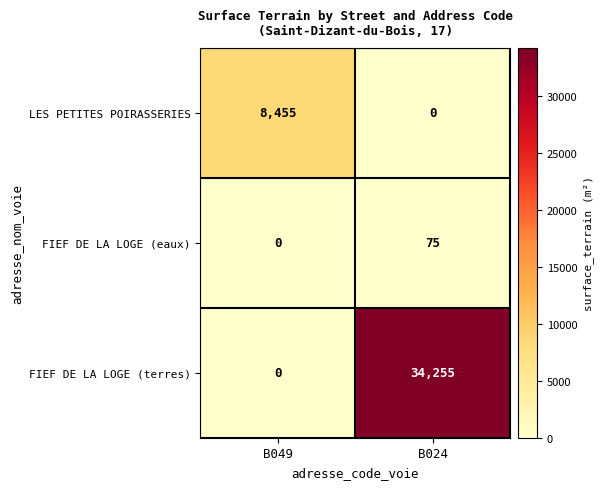

What is the difference between the maximum and minimum values in the FIEF DE LA LOGE (terres) series?

34255